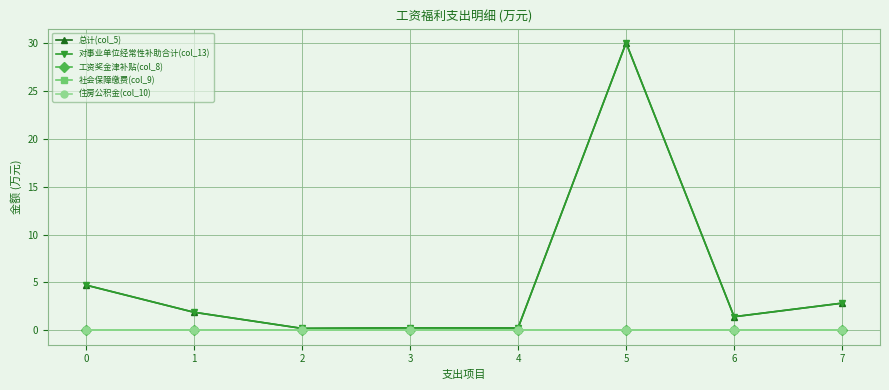

Does the chart have visible grid lines?

Yes